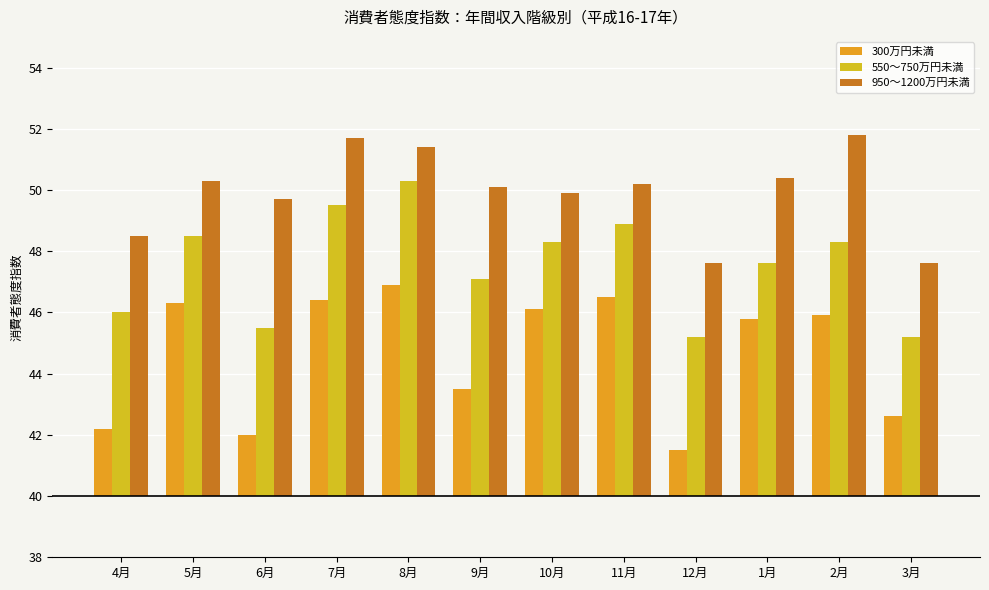

What is the difference between the maximum and second lowest values in the 550～750万円未満 series?

5.1